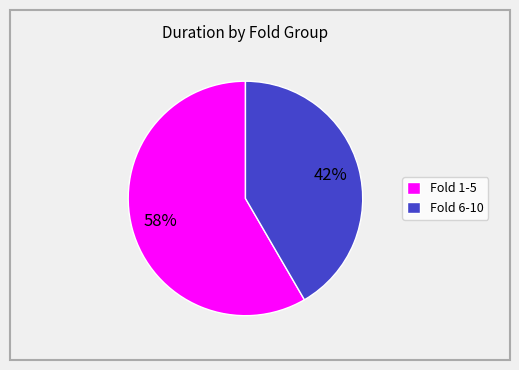

Which slice is the smallest?

Fold 6-10